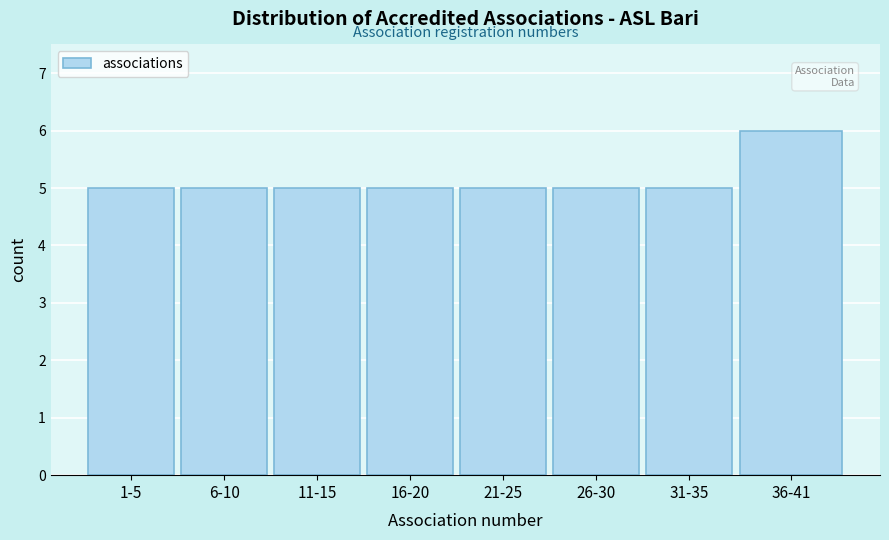

Reading right to left, extract all data points from this chart.

36-41=6	31-35=5	26-30=5	21-25=5	16-20=5	11-15=5	6-10=5	1-5=5